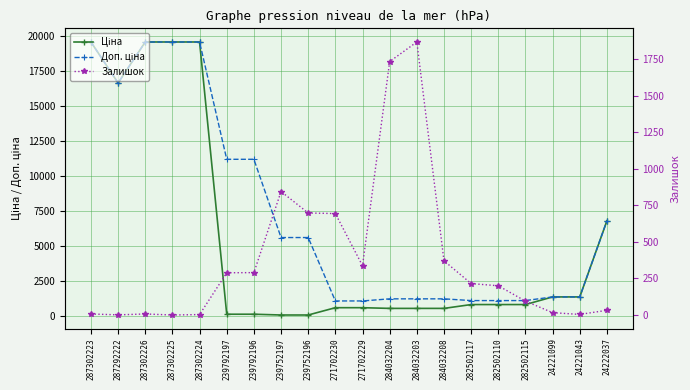

Rank the series by their maximum value, from highest to lowest.

Ціна, Доп. ціна, Залишок